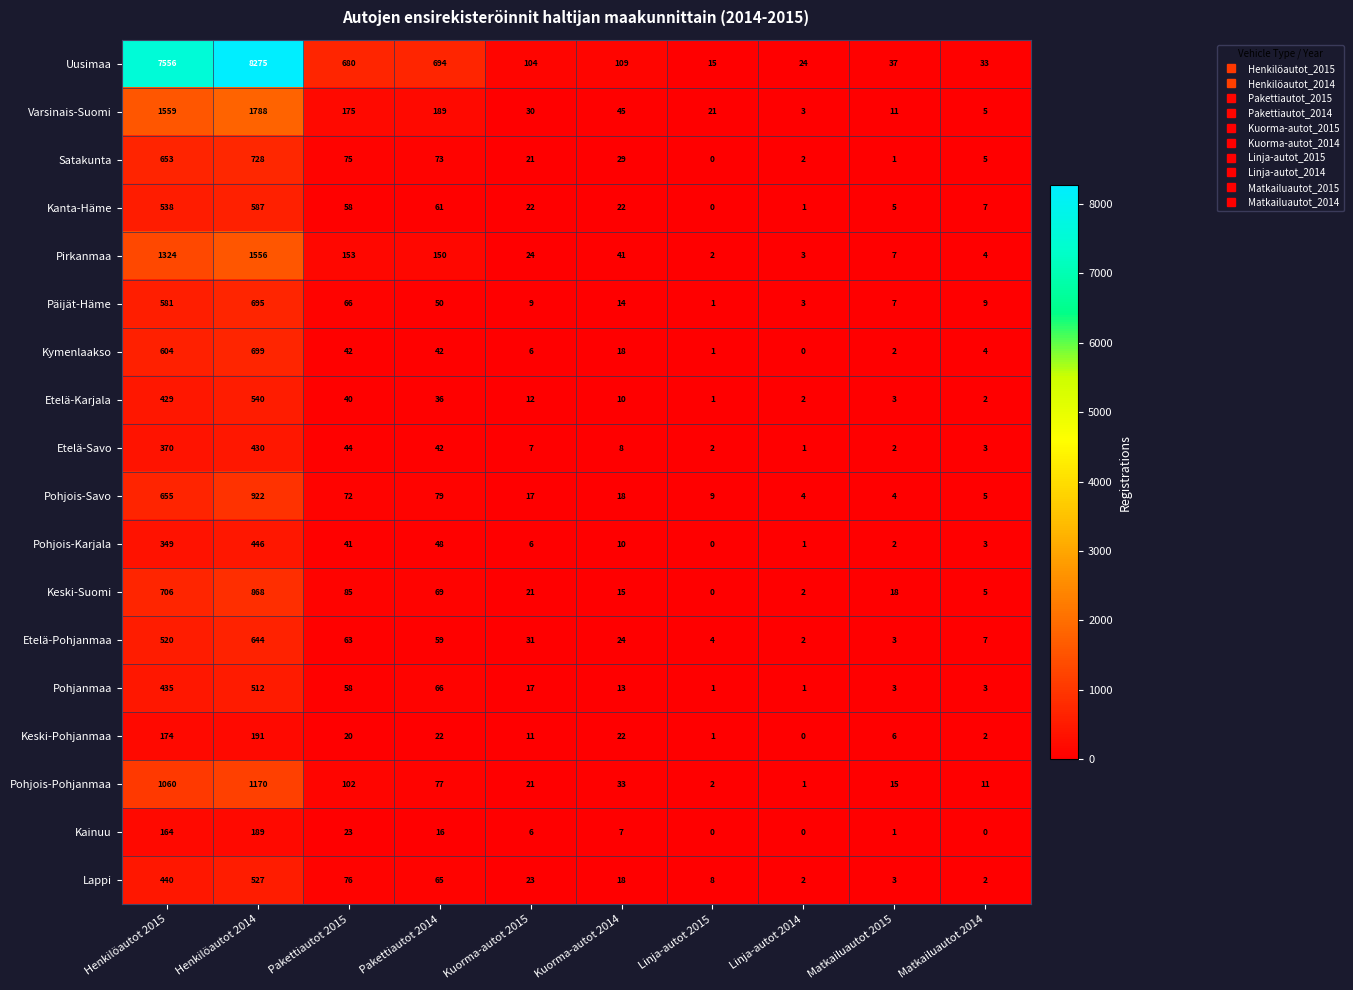

Rank the series by their maximum value, from lowest to highest.

Kainuu, Keski-Pohjanmaa, Etelä-Savo, Pohjois-Karjala, Pohjanmaa, Lappi, Etelä-Karjala, Kanta-Häme, Etelä-Pohjanmaa, Päijät-Häme, Kymenlaakso, Satakunta, Keski-Suomi, Pohjois-Savo, Pohjois-Pohjanmaa, Pirkanmaa, Varsinais-Suomi, Uusimaa